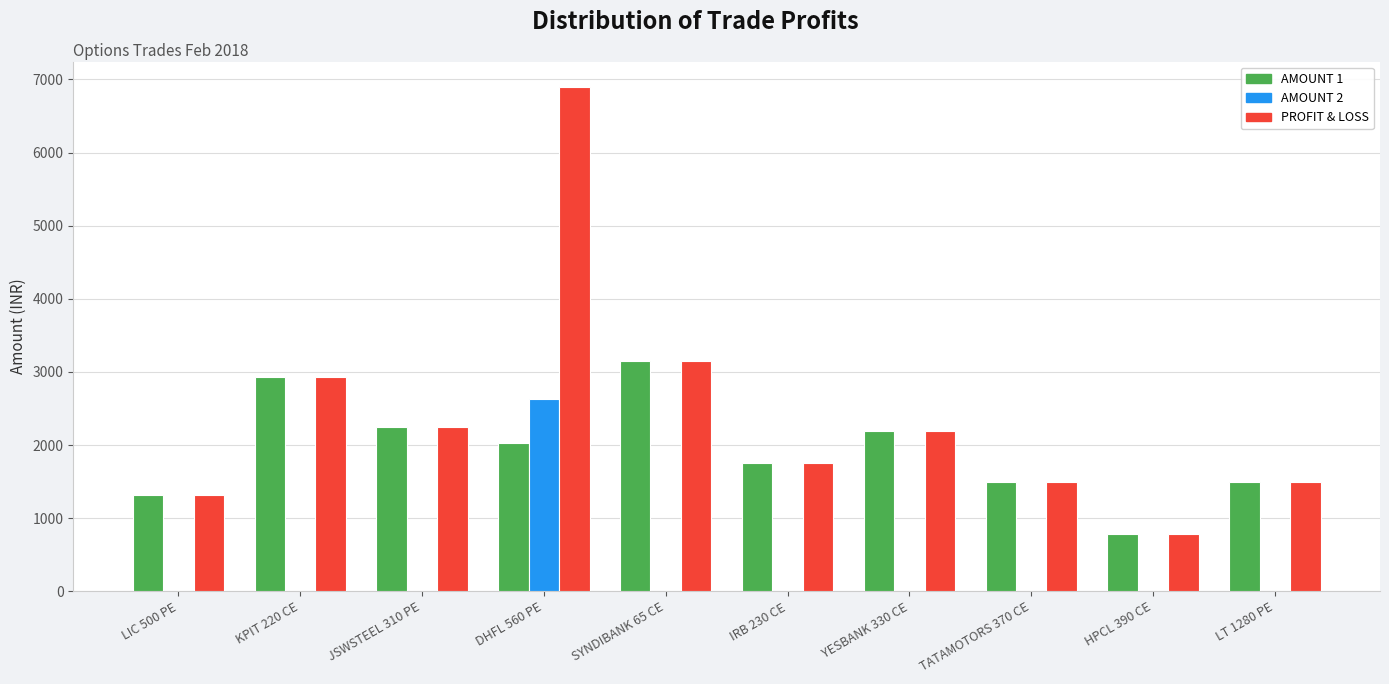

Are the bars grouped side by side (vs. stacked)?

Yes